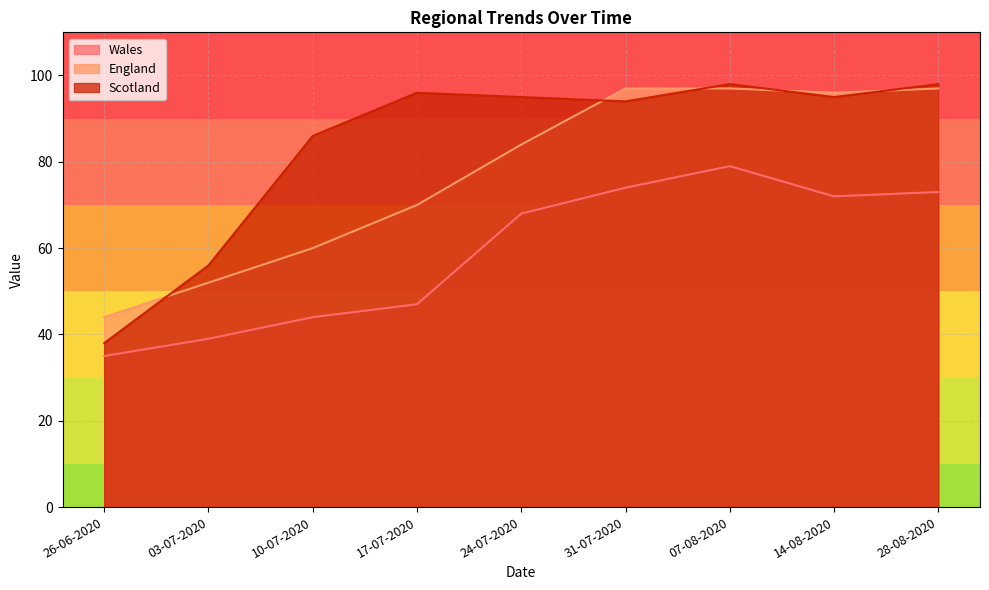

How many lines are shown in the chart?

3